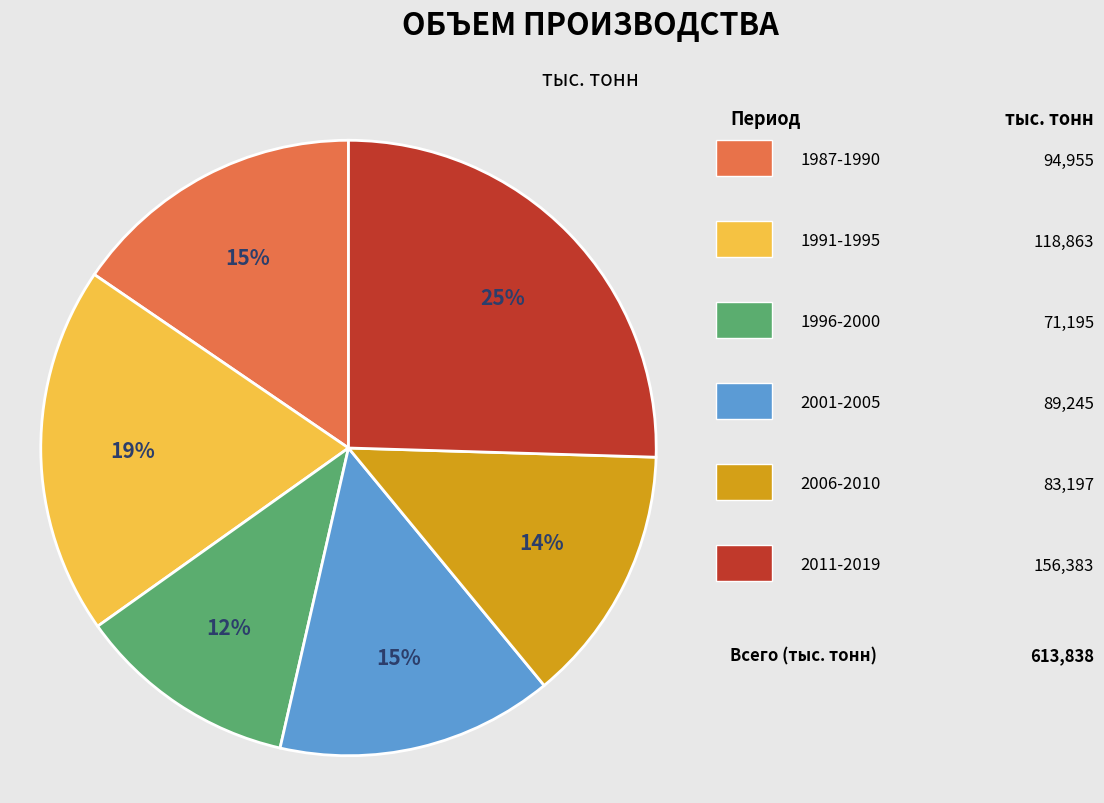

To the nearest percent, what is the average slice percentage?

17%